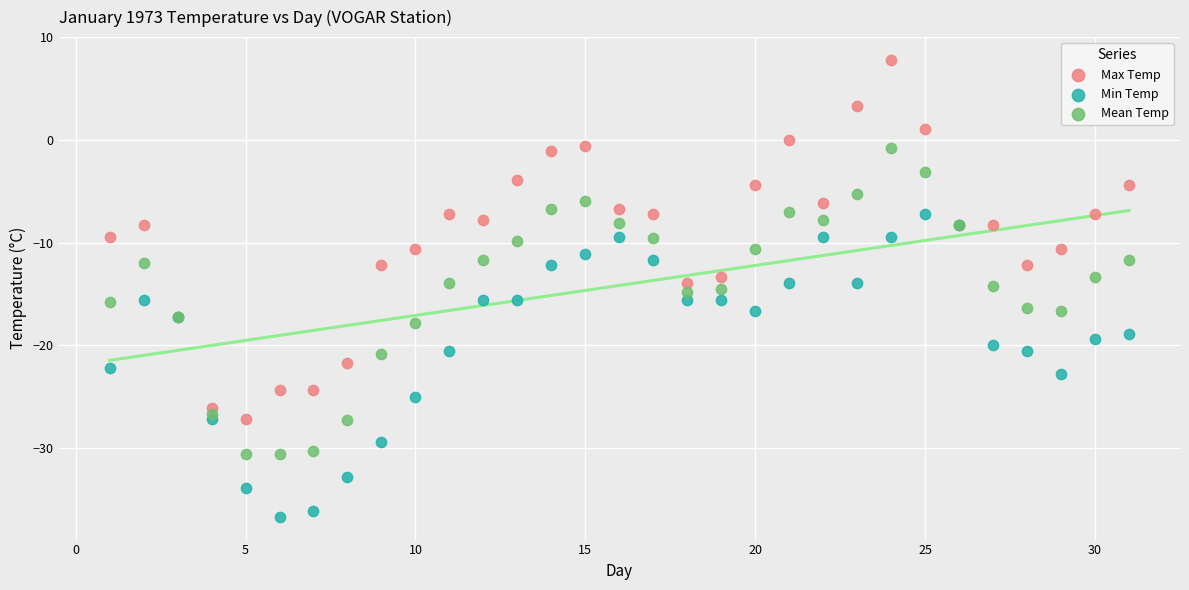

Which series has the largest Y range (max minus min)?

Max Temp